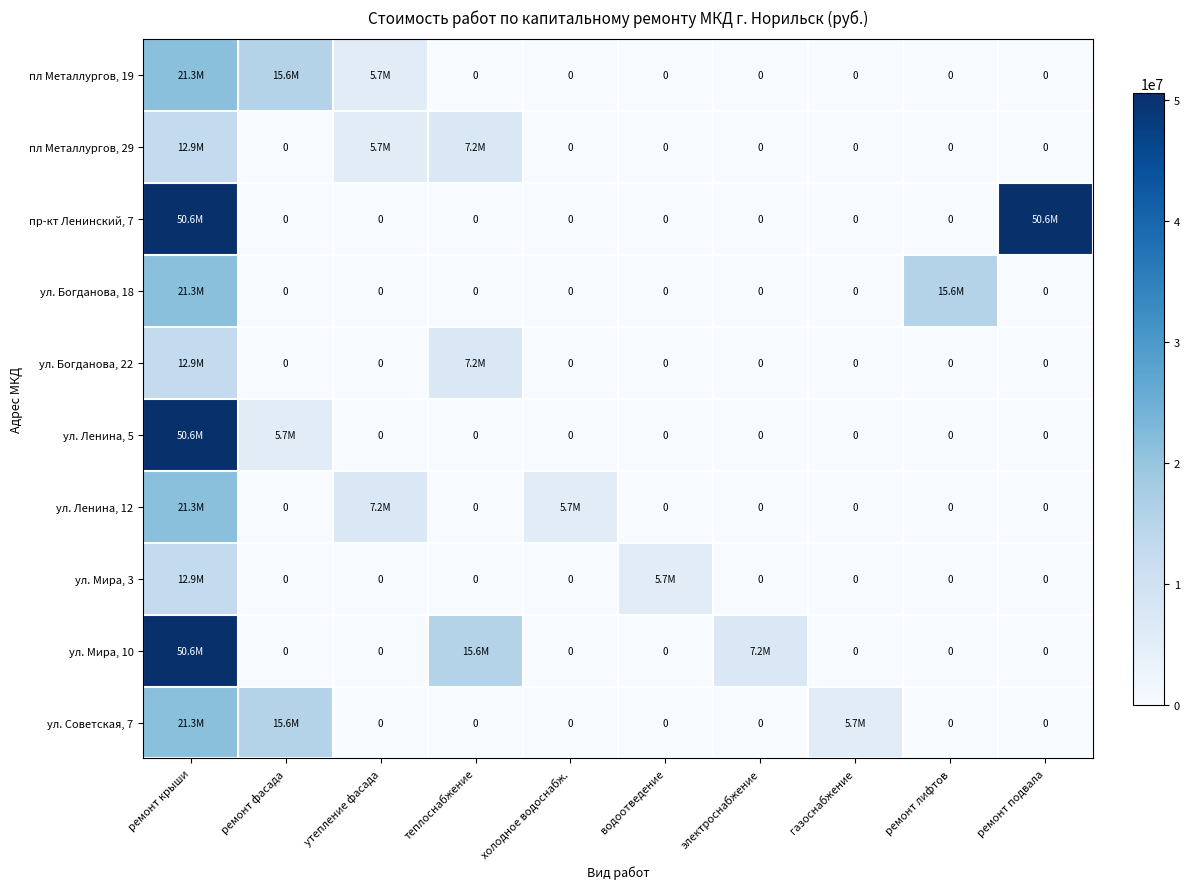

How many values in ул. Мира, 3 are above zero?

2